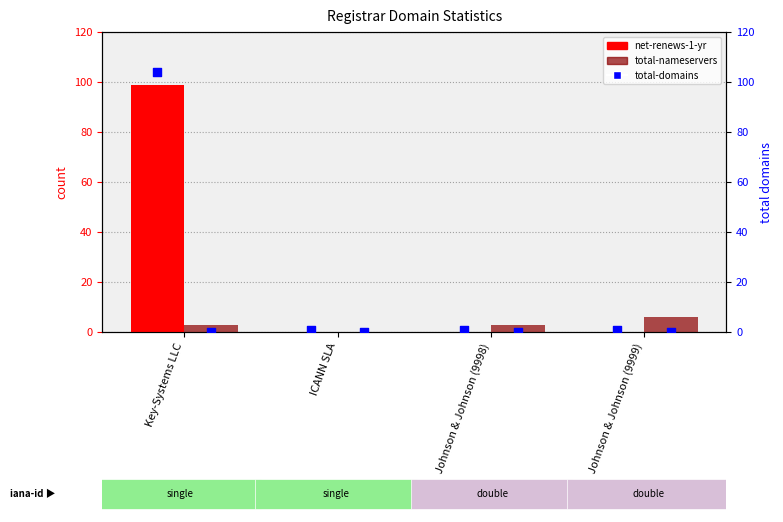

At which category is the sum across all series the highest?

Key-Systems LLC